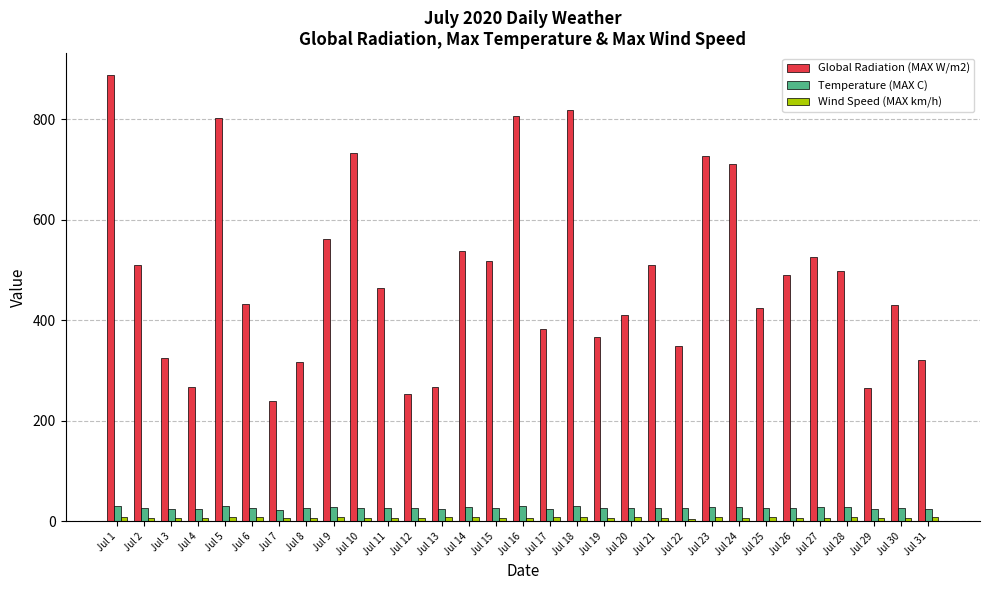

Which series has the largest range (max minus min)?

Global Radiation (MAX W/m2)